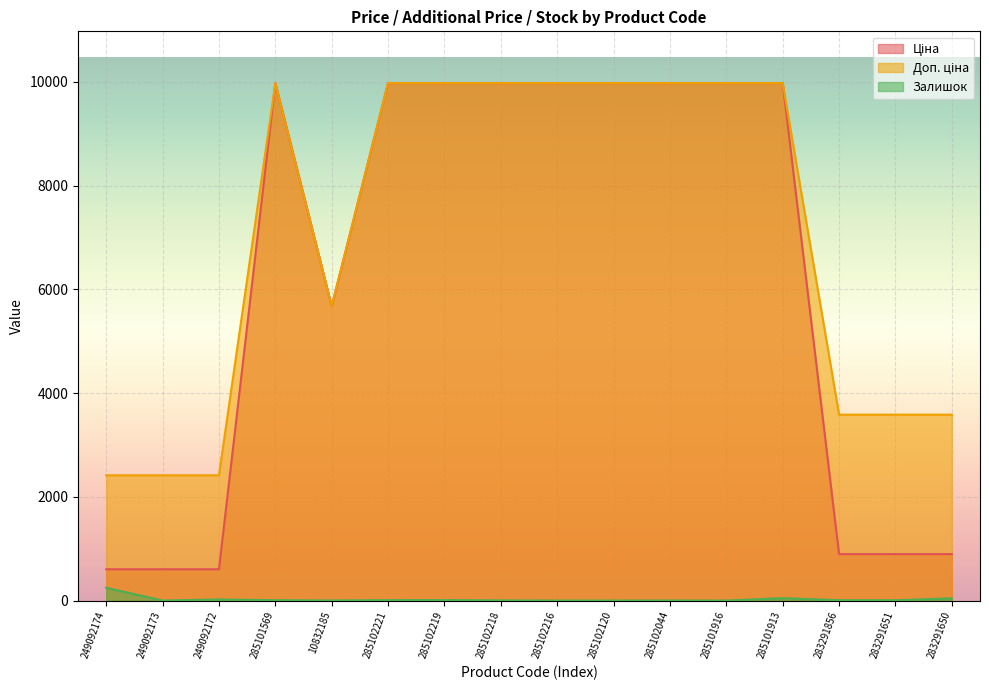

How many lines are shown in the chart?

3